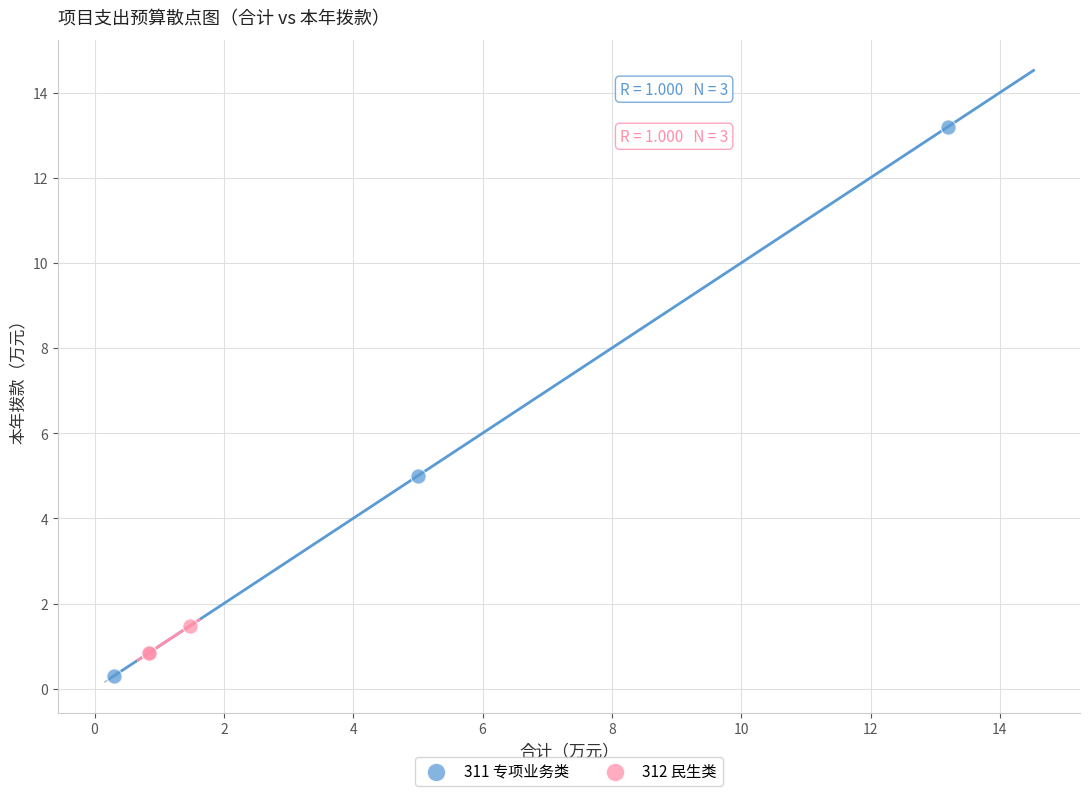

Which series has the largest Y range (max minus min)?

311 专项业务类